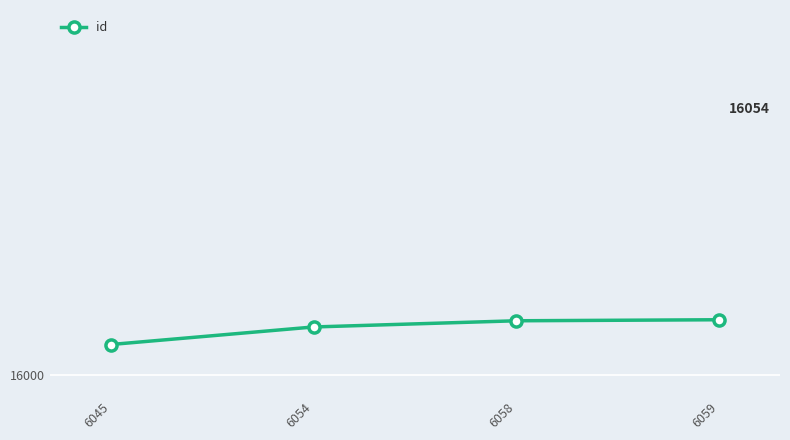

Does the chart have visible grid lines?

Yes